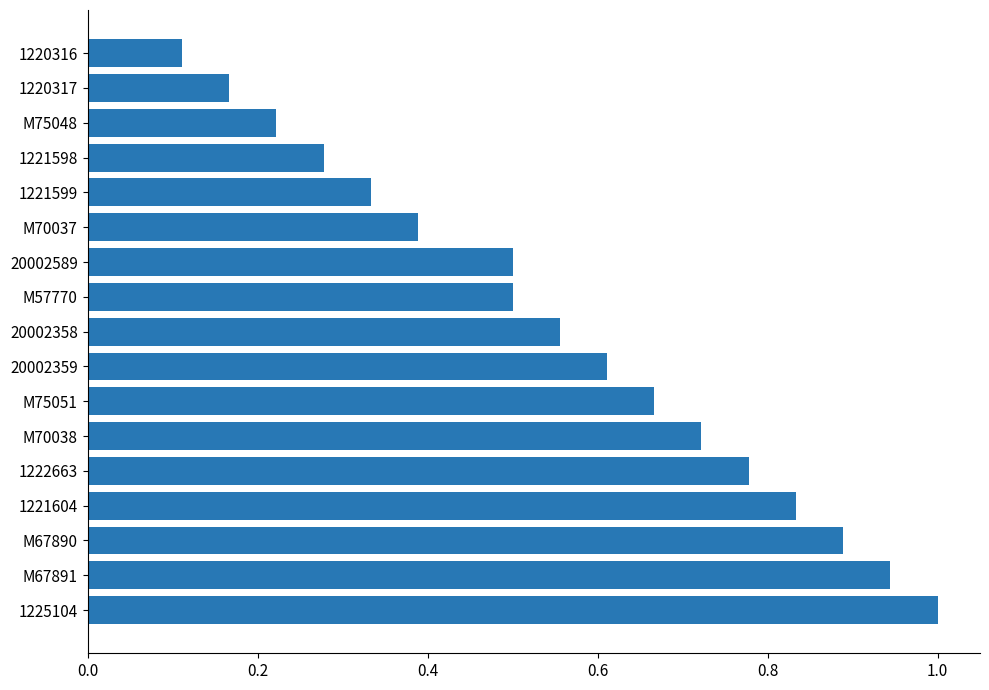

True or false: the data shows 1.0 at 1225104.

True